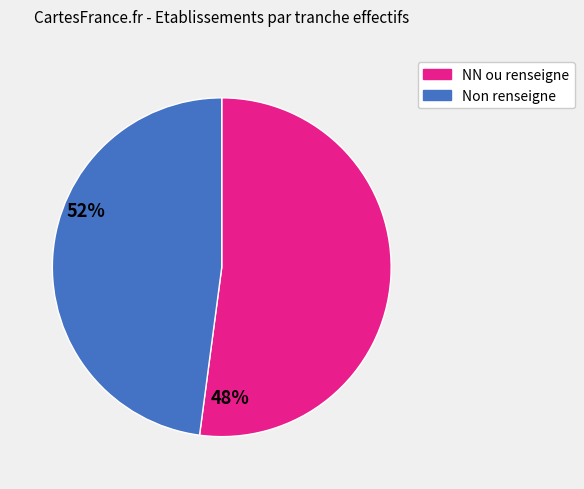

Is there any slice that represents more than half of the pie?

Yes